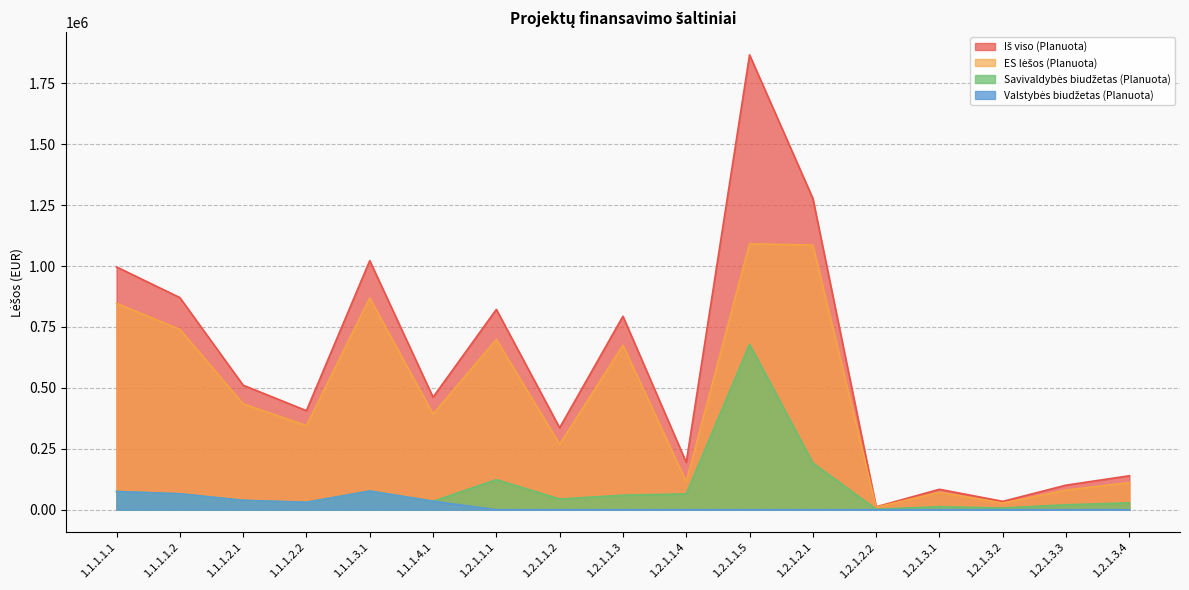

What is the maximum value shown in the chart?

1866751.1